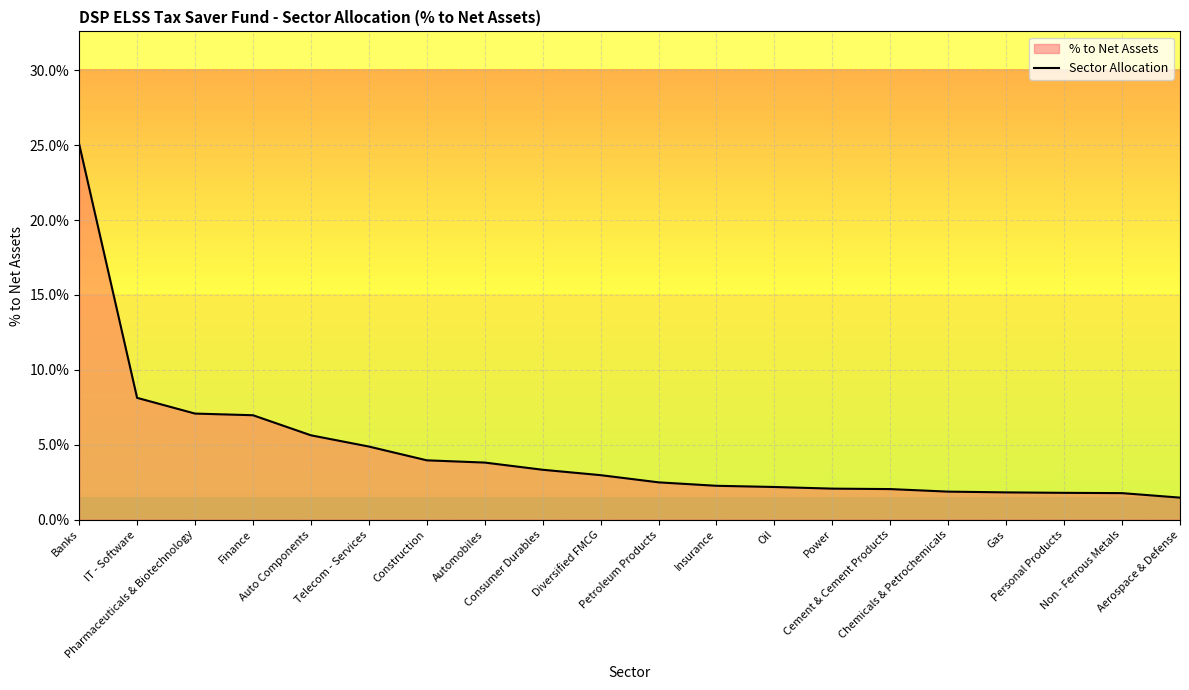

What is the sum of all values?

91.6